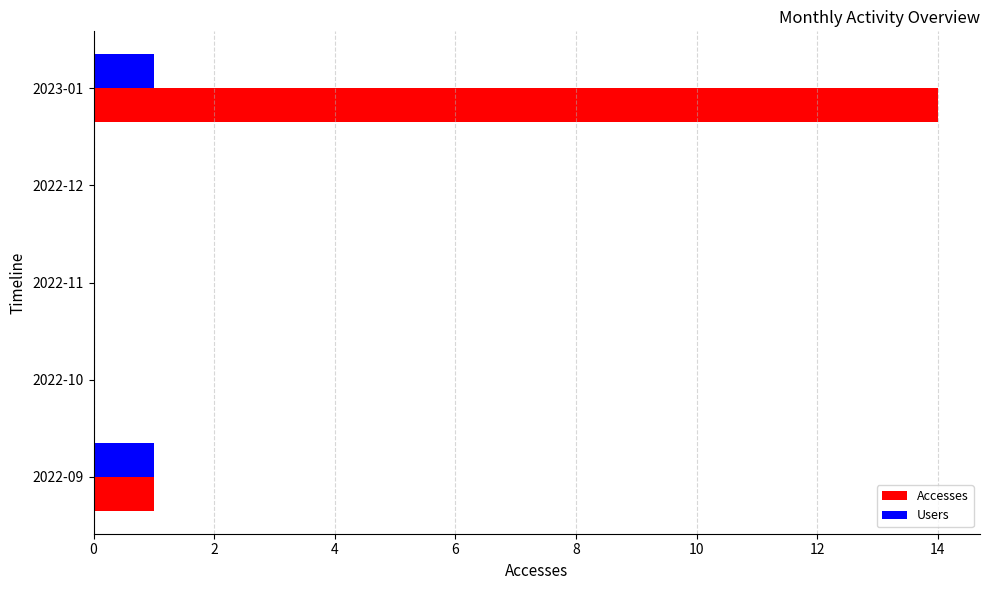

What is the sum of all Accesses values?

15